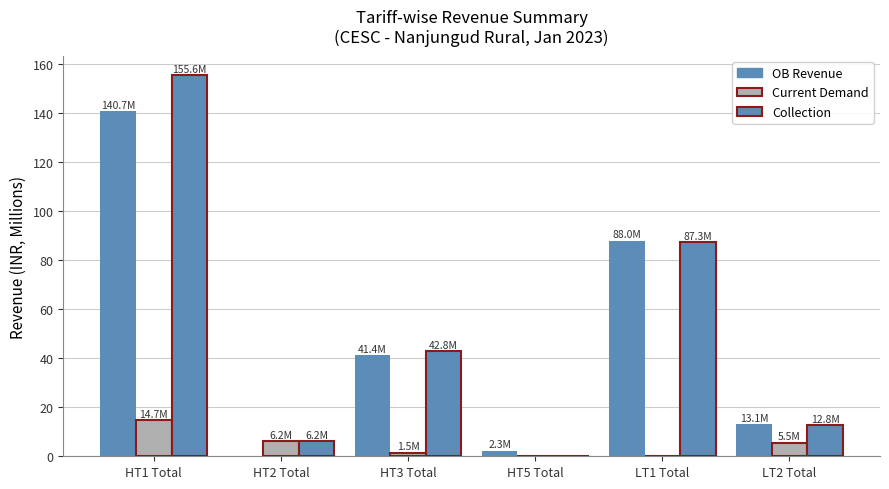

How many groups of bars are there?

6